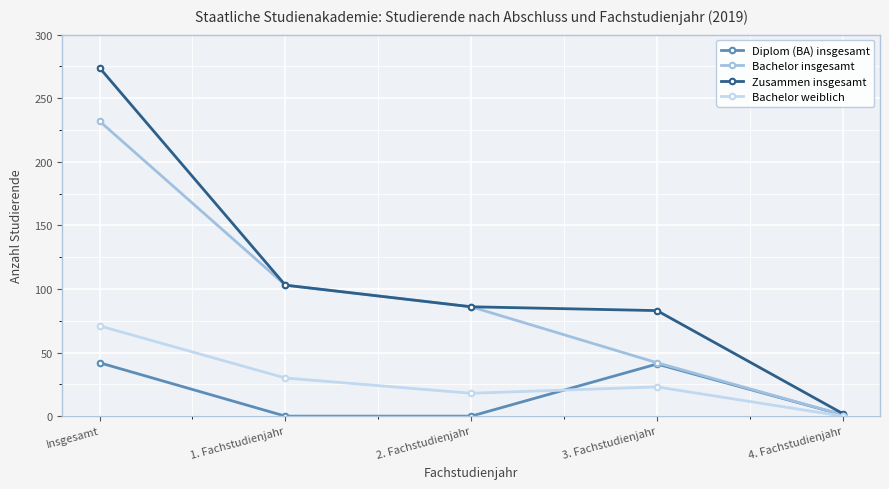

What position from the right is 4. Fachstudienjahr?

1